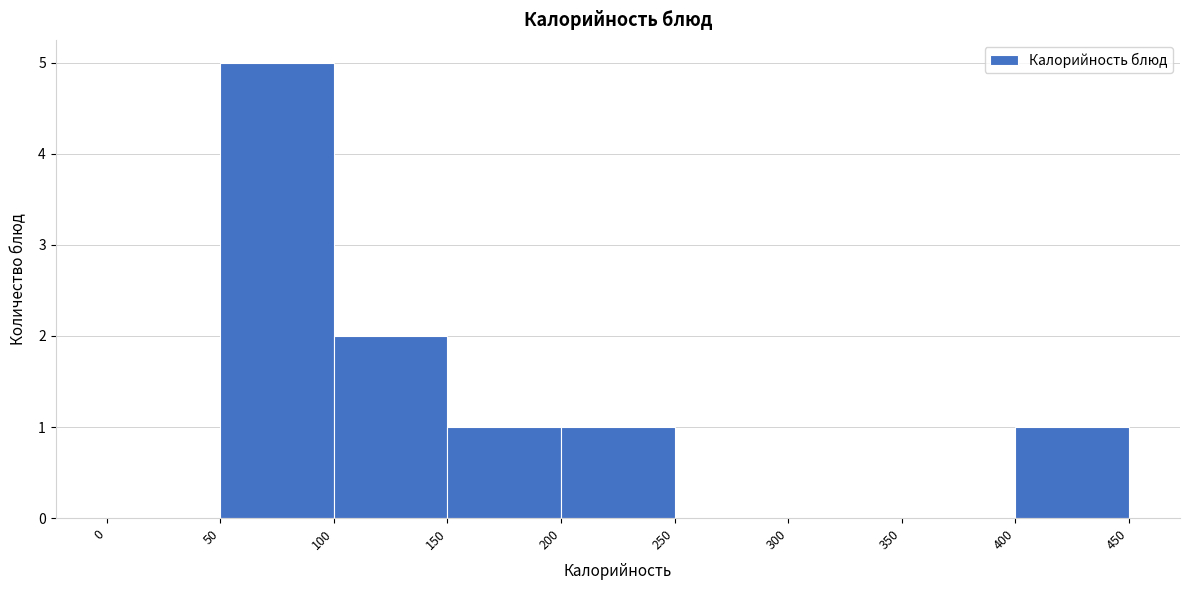

Reading left to right, list every bar in this chart as the range it spans on the x-axis followed by its height. The values are not printed on the chart, so give them approximately, as read against the axis.

0 to 50: 0
50 to 100: 5
100 to 150: 2
150 to 200: 1
200 to 250: 1
250 to 300: 0
300 to 350: 0
350 to 400: 0
400 to 450: 1